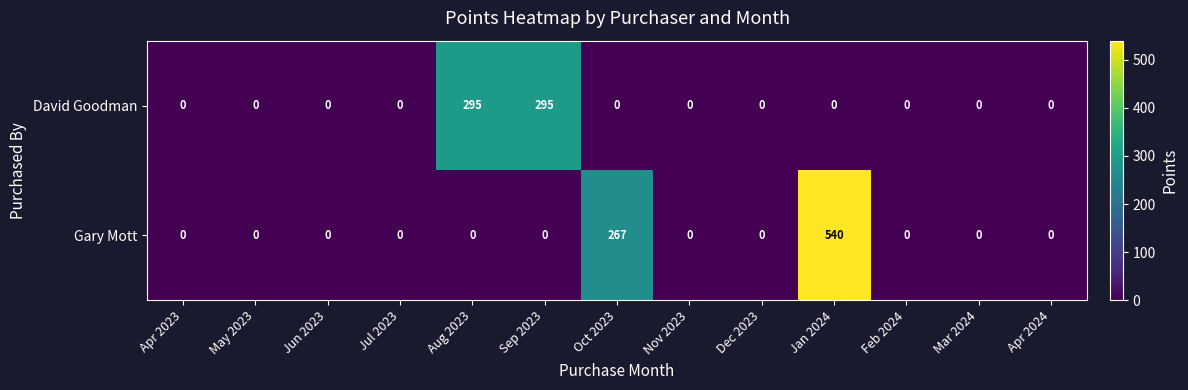

Reading right to left, extract all data points from this chart.

David Goodman: 0	0	0	0	0	0	0	295	295	0	0	0	0
Gary Mott: 0	0	0	540	0	0	267	0	0	0	0	0	0